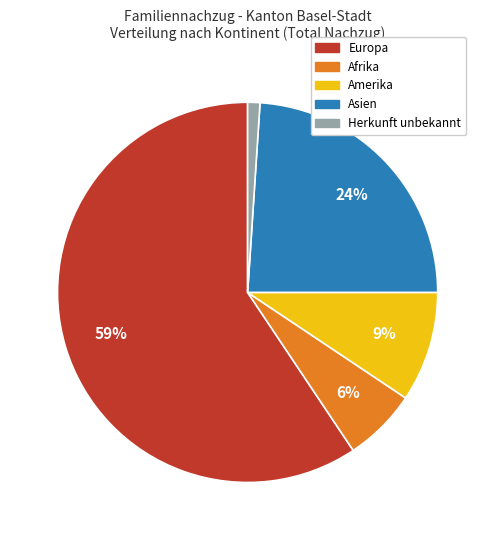

Does Afrika account for over 50% of the chart?

No